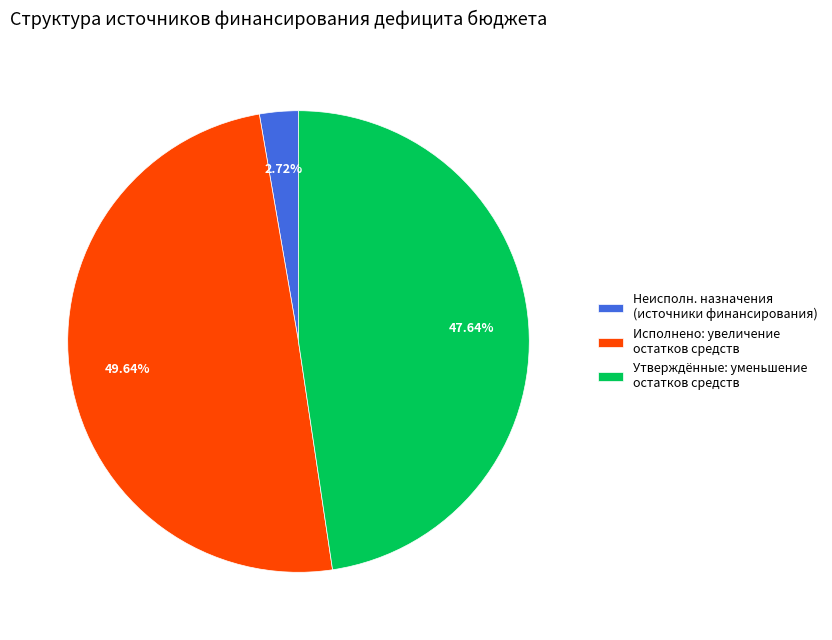

Do Утверждённые: уменьшение остатков средств and Исполнено: увеличение остатков средств together represent more than half of the pie?

Yes